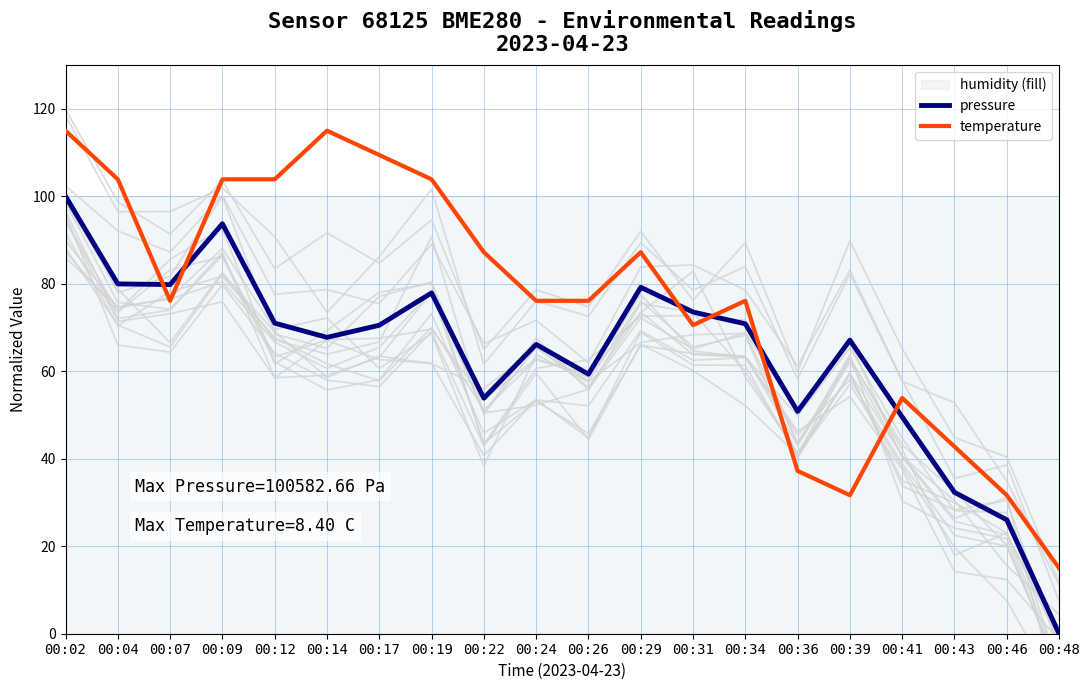

Which series has the largest range (max minus min)?

pressure